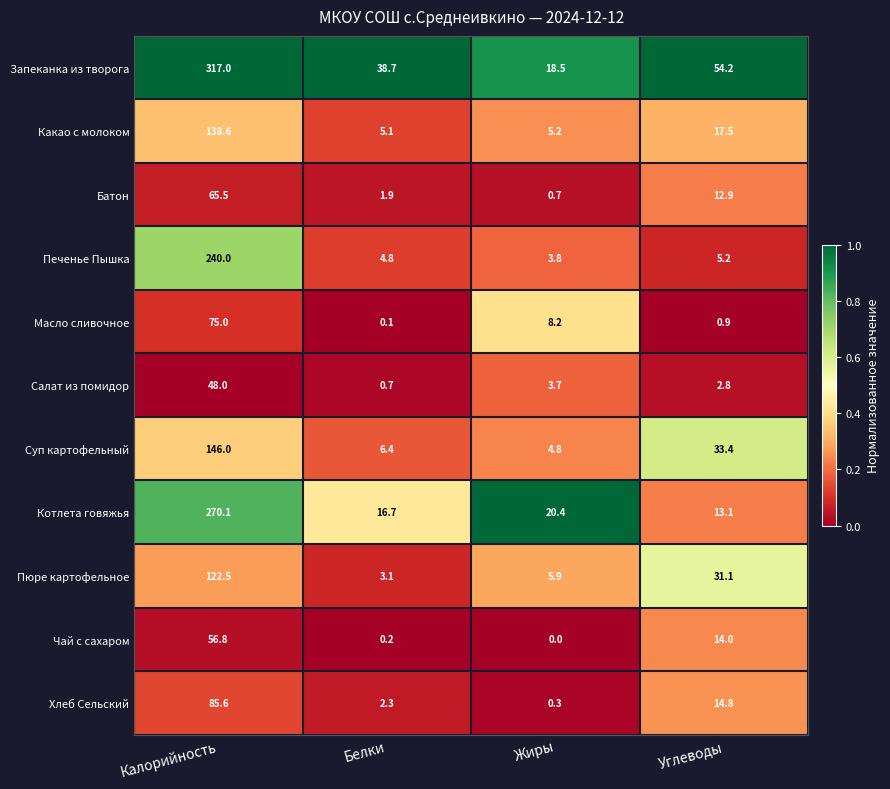

Which series has the largest range (max minus min)?

Запеканка из творога